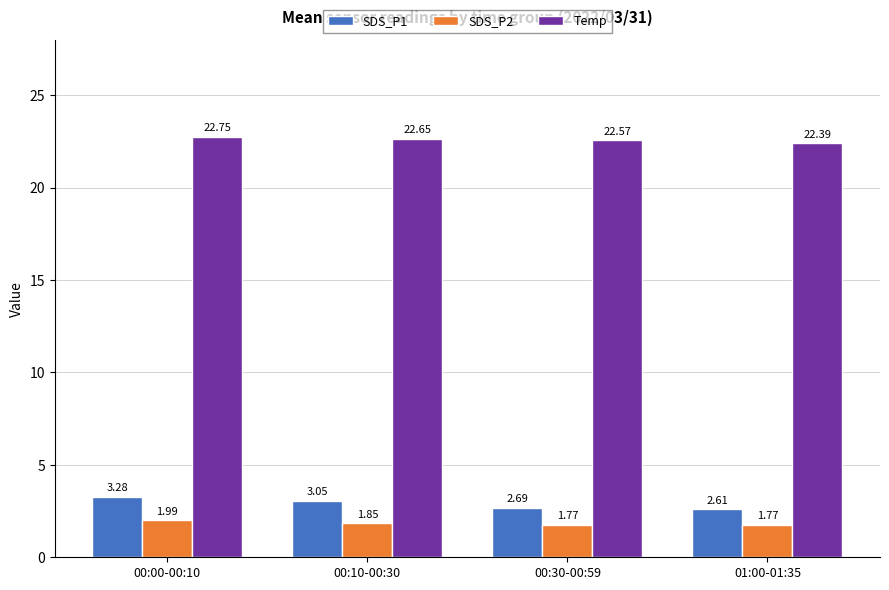

What is the difference between the second highest and second lowest values in the Temp series?

0.1